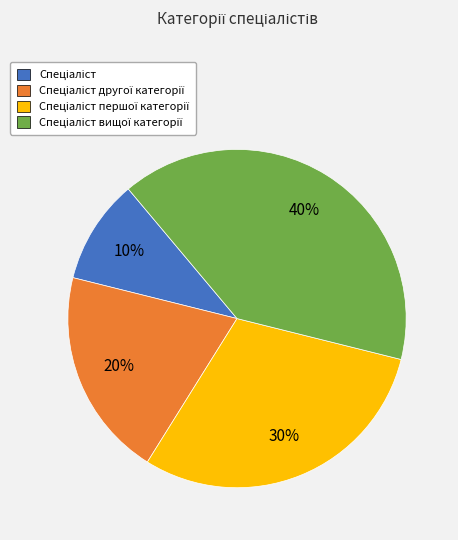

To the nearest percent, what is the difference between the largest and smallest slice percentages?

30%